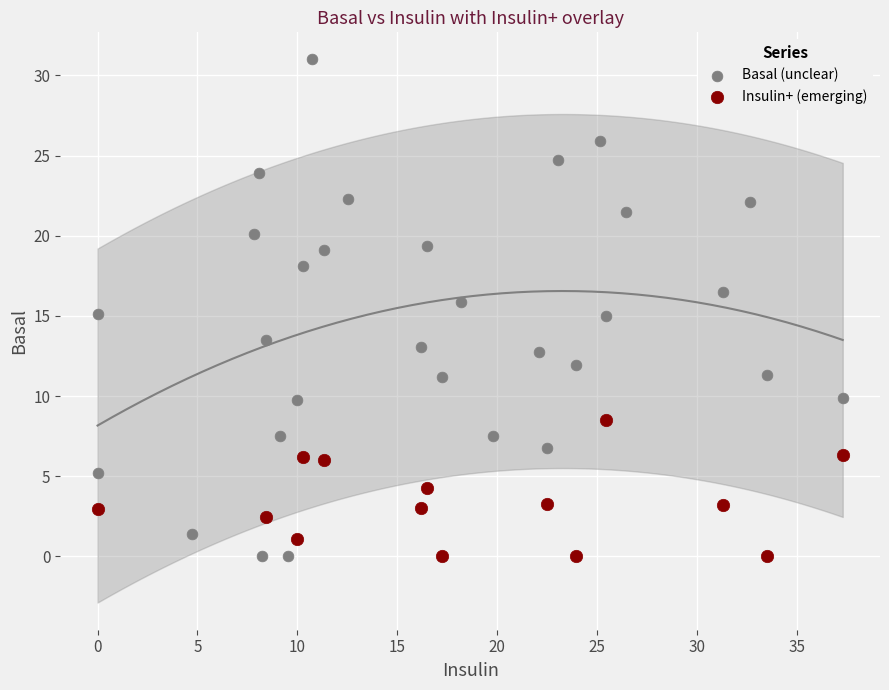

Which series reaches the maximum Y coordinate?

Basal (unclear)